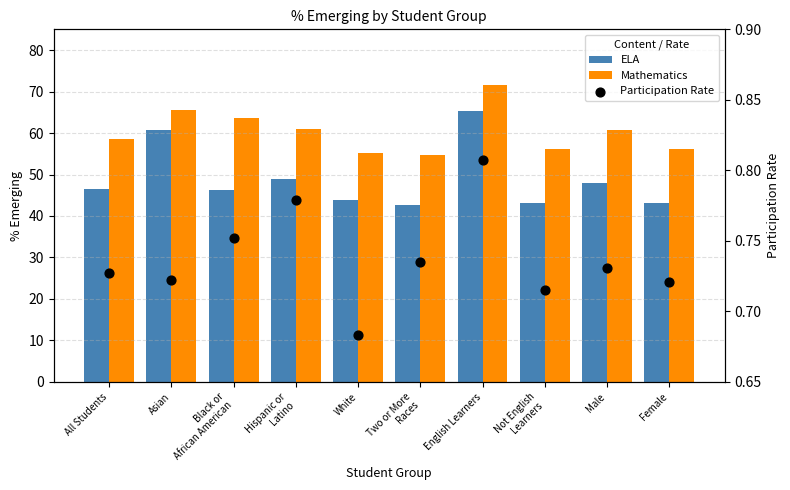

At which category is the sum across all series the highest?

English Learners